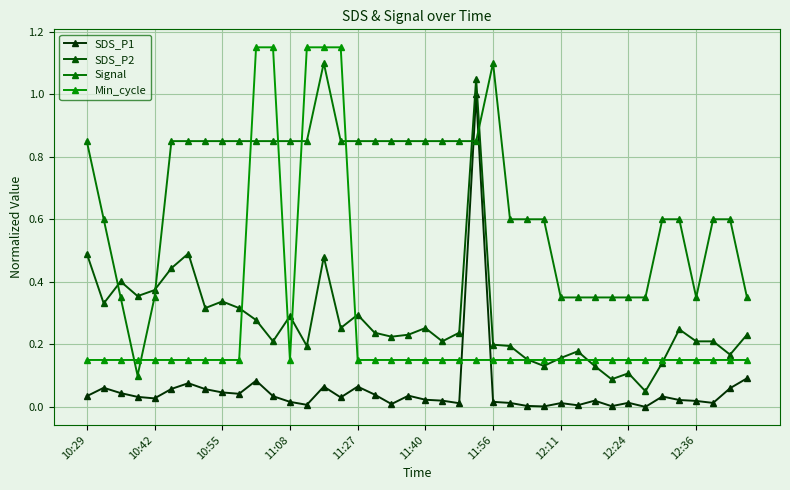

What is the sum of all SDS_P2 values?

10.9